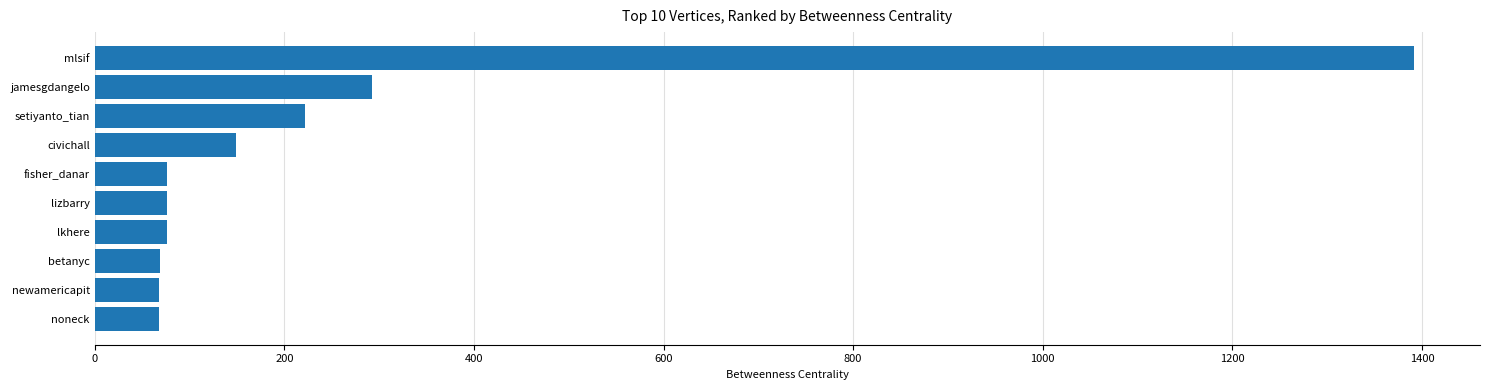

How many data points are less than 76?

3